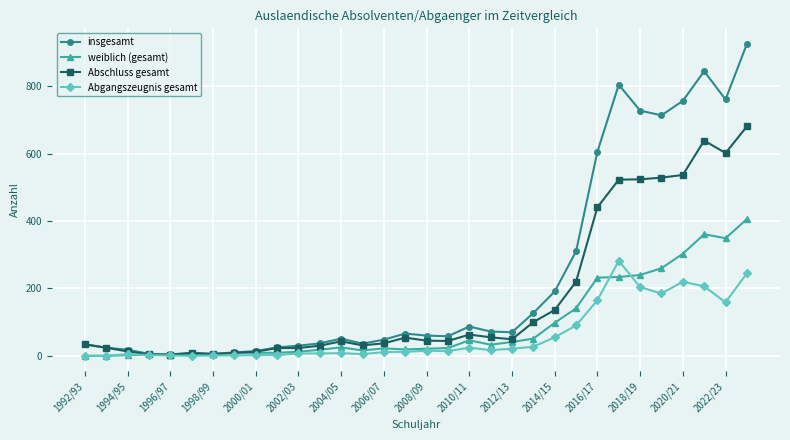

Which series has the largest total across all categories?

insgesamt